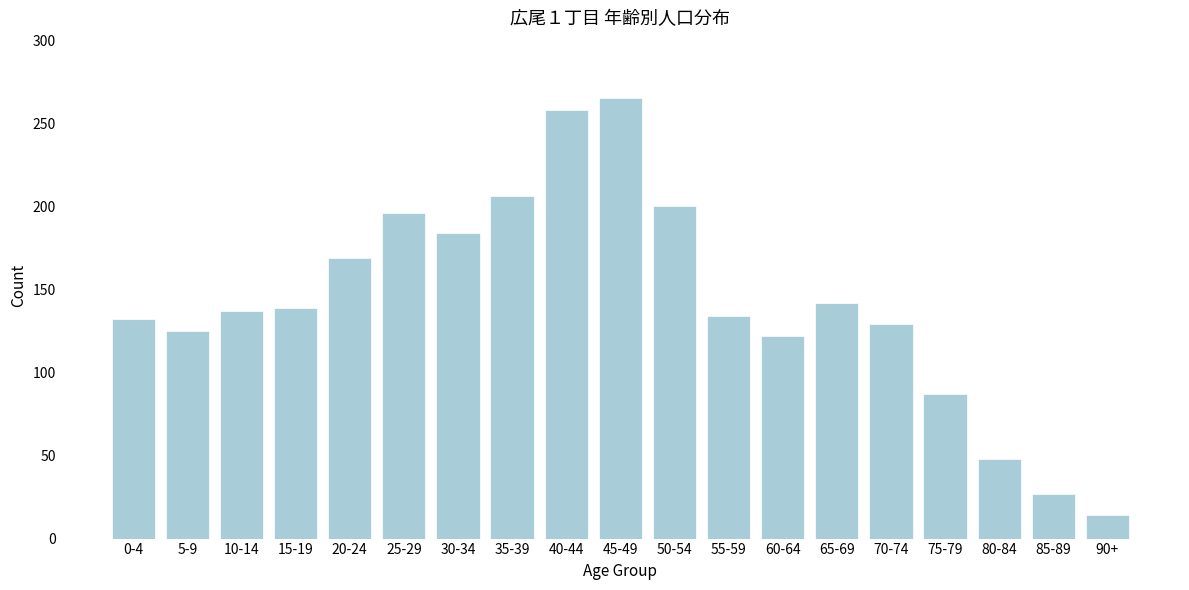

Reading left to right, extract all data points from this chart.

0-4=132	5-9=125	10-14=137	15-19=139	20-24=169	25-29=196	30-34=184	35-39=206	40-44=258	45-49=265	50-54=200	55-59=134	60-64=122	65-69=142	70-74=129	75-79=87	80-84=48	85-89=27	90+=14